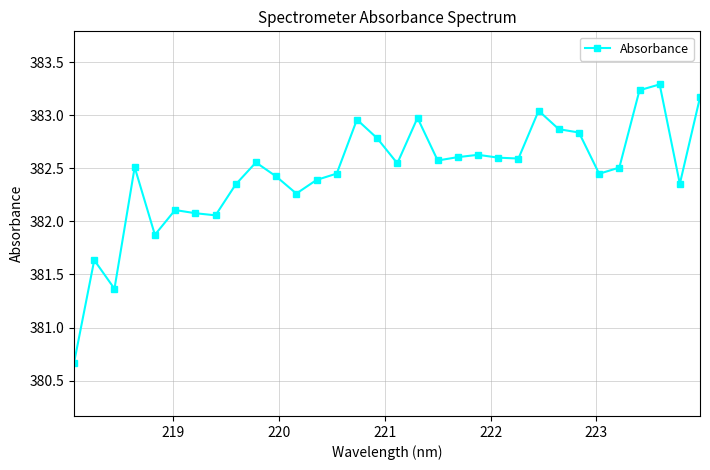

Count the number of categories in the chart.

32